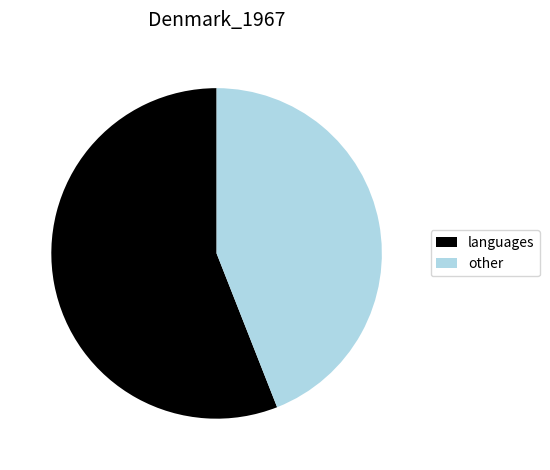

Is there any slice that represents more than half of the pie?

Yes